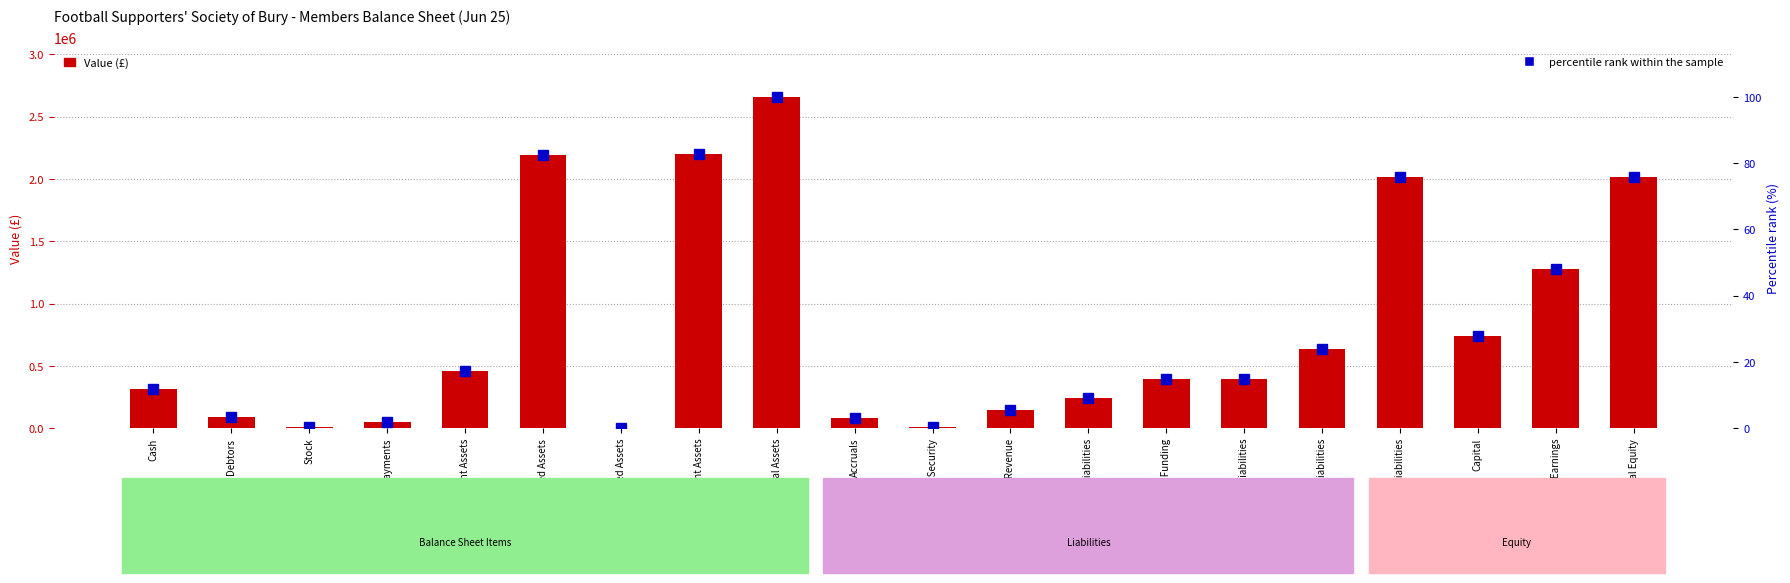

The Value (£) series shows 398437.5 at Grant Funding. True or false?

True